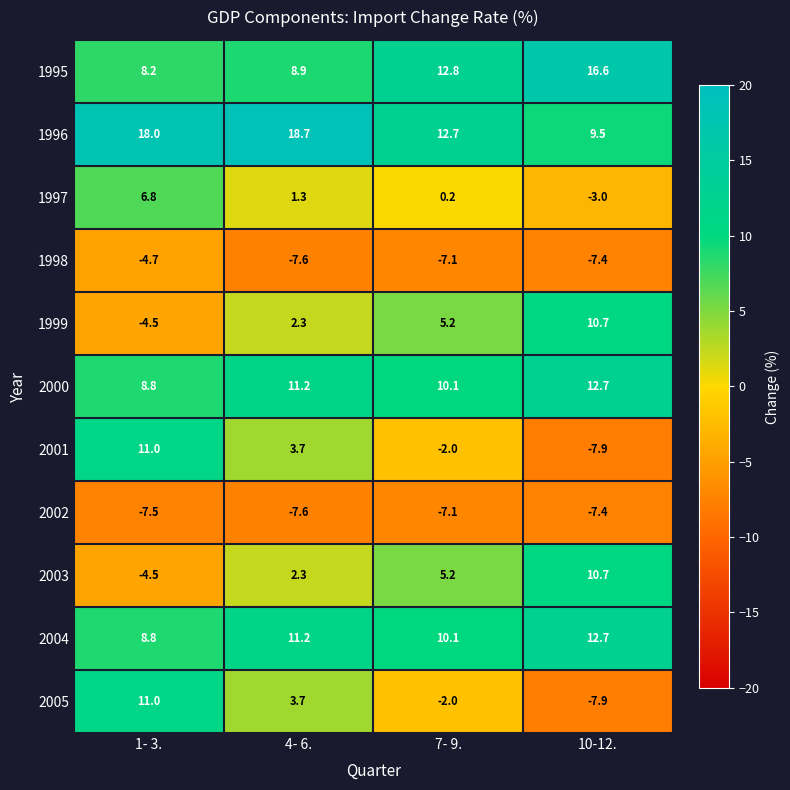

What is the spread (max minus min) of values at 7- 9.?

19.9